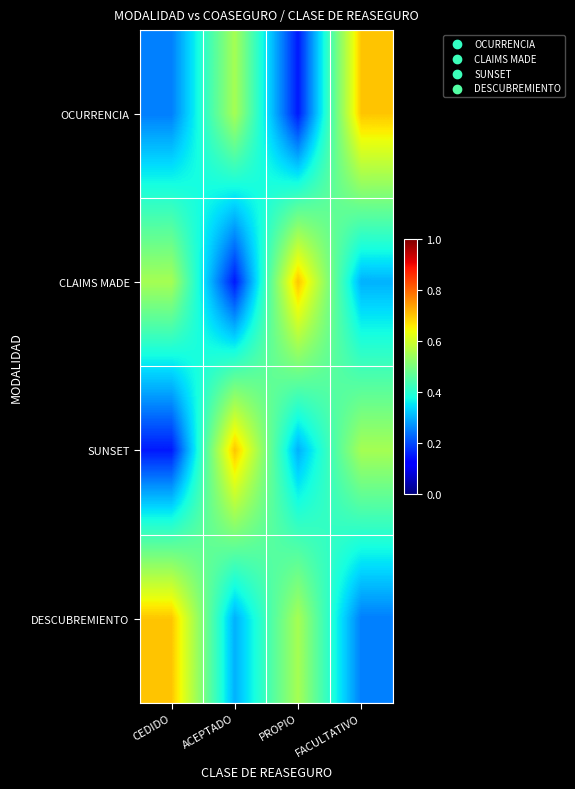

At which category does the chart reach its peak across all series?

FACULTATIVO